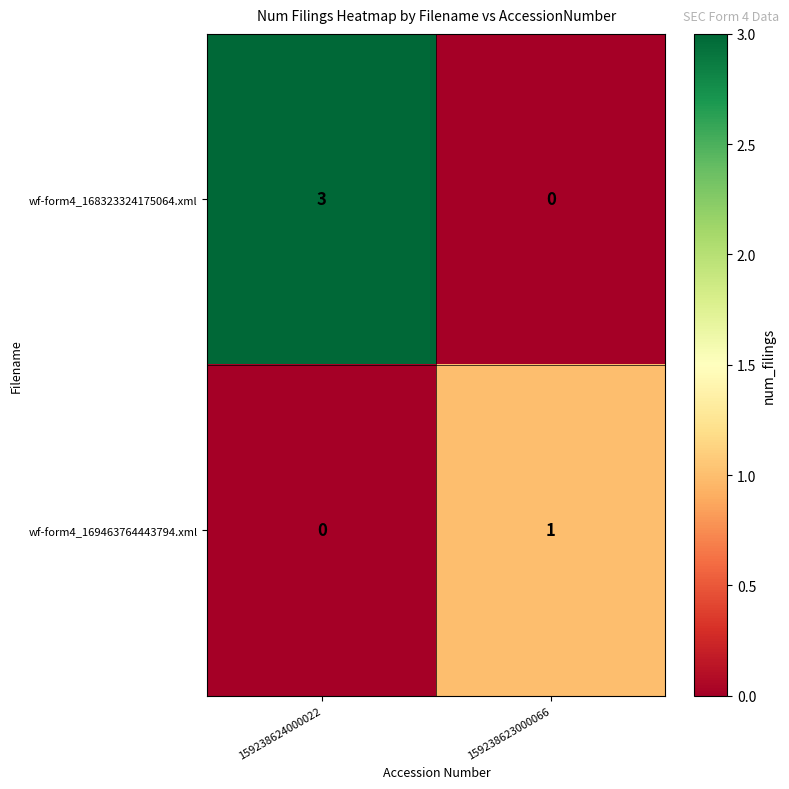

Rank the categories by wf-form4_169463764443794.xml value from highest to lowest.

159238623000066, 159238624000022